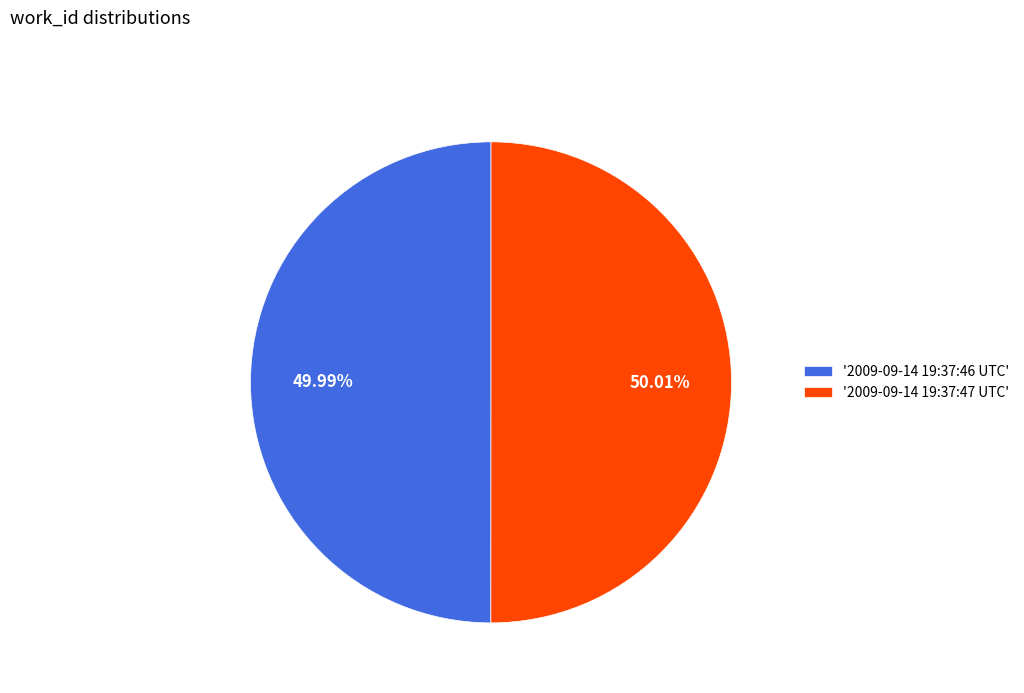

Does any single category account for the majority?

Yes